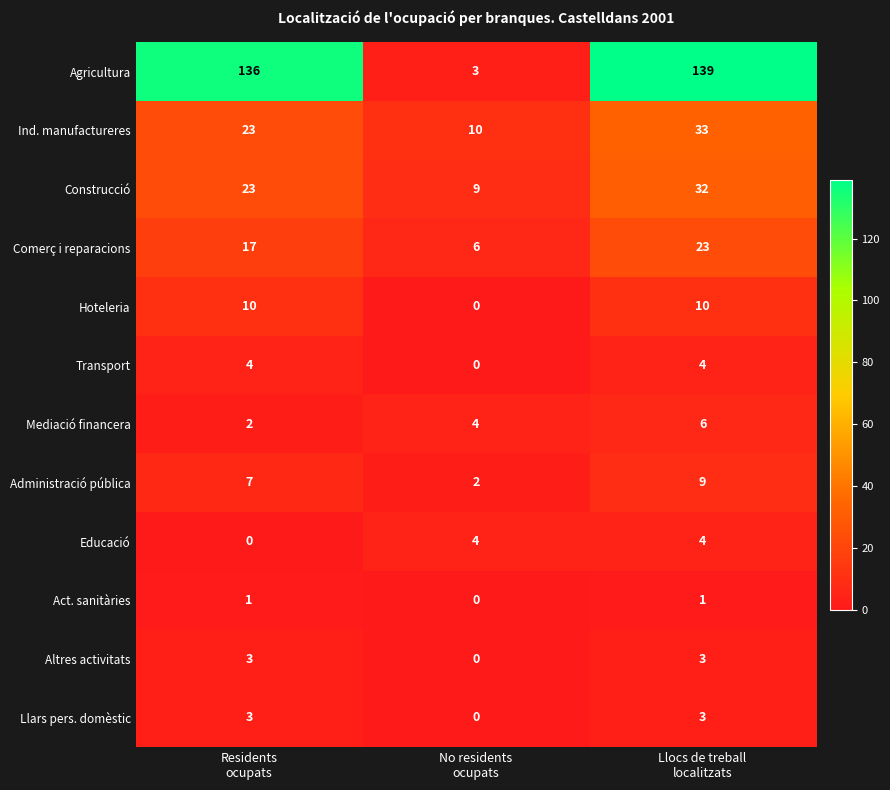

How many Ind. manufactureres values are between 10 and 33?

3